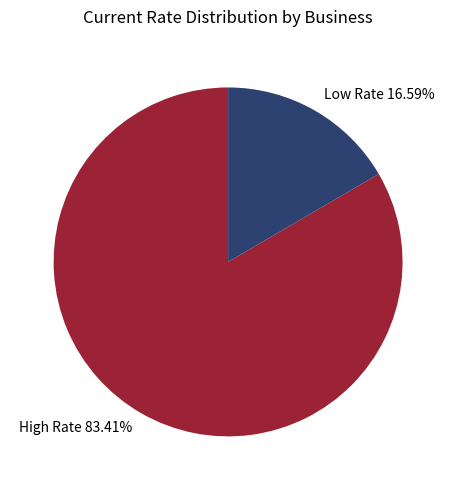

Rank the categories by value from lowest to highest.

Low Rate 16.59%, High Rate 83.41%